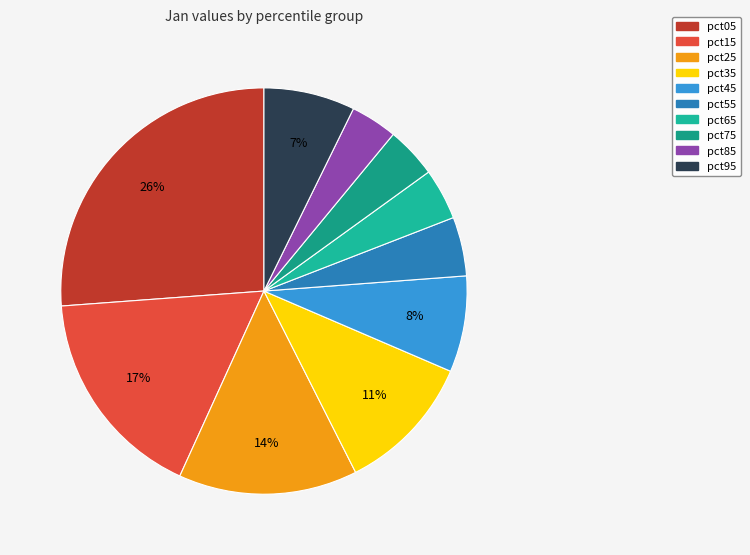

True or false: pct85 accounts for 4% of the total.

True